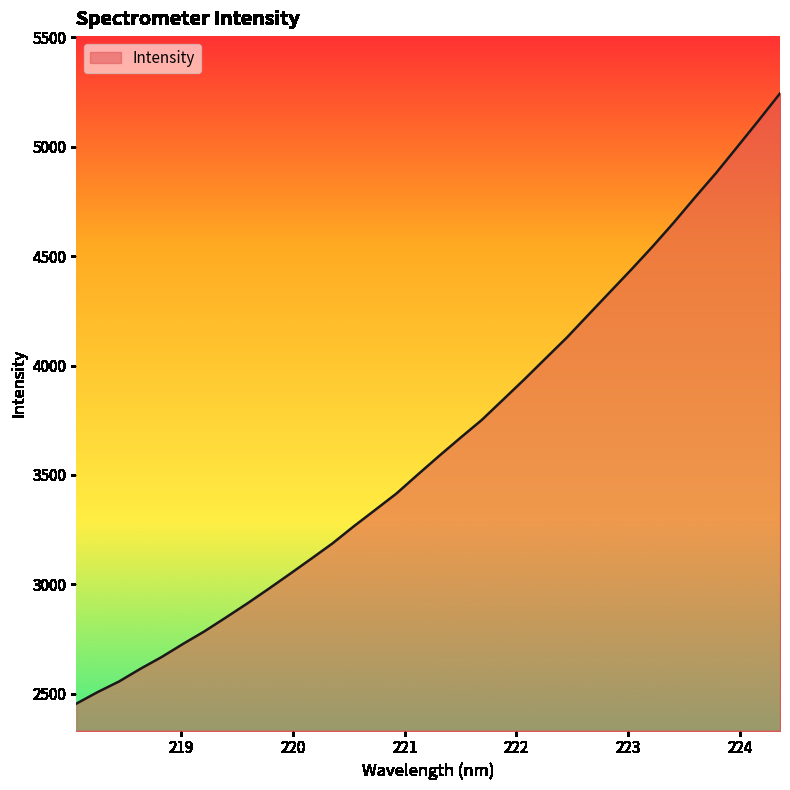

What is the difference between the maximum and minimum values?

2790.7